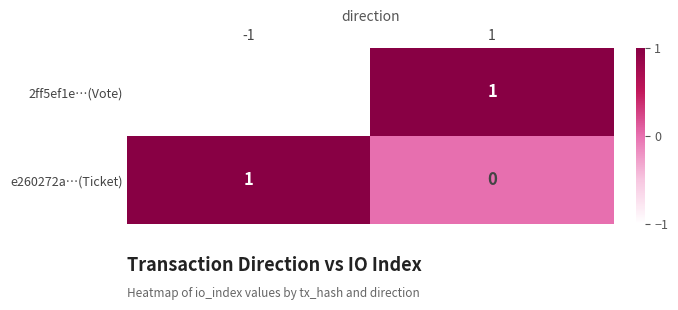

Reading left to right, what are all the values shown in this chart?

2ff5ef1e…(Vote): -1	1
e260272a…(Ticket): 1	0